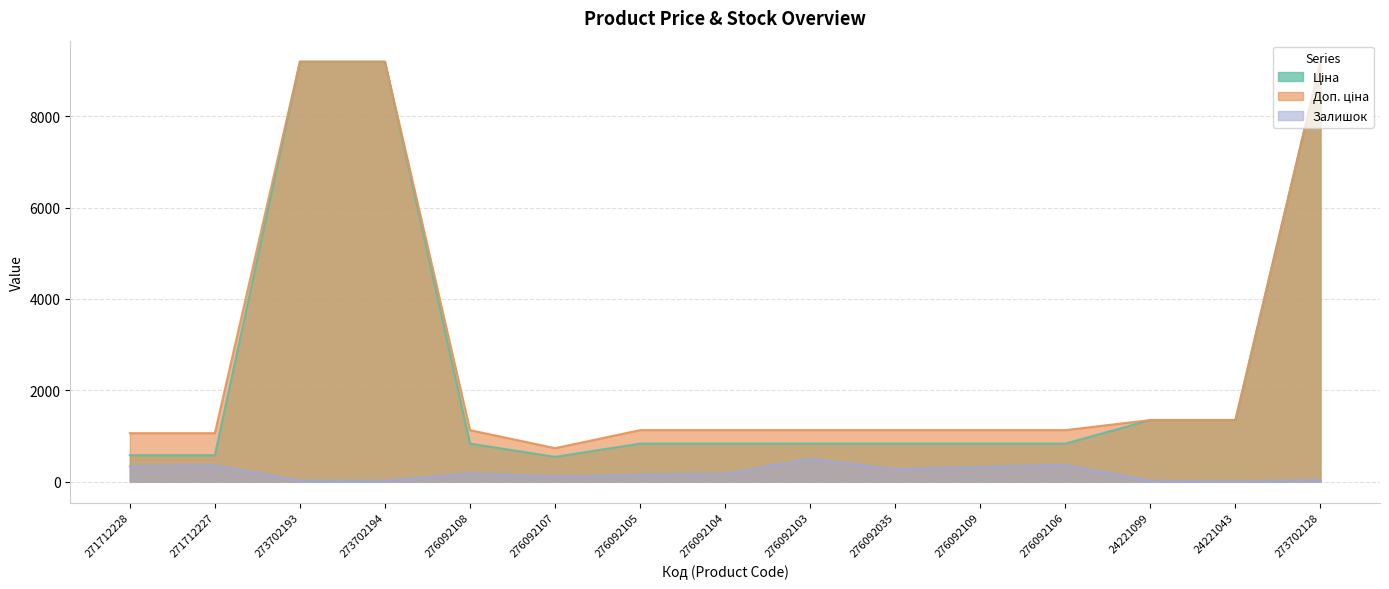

What is the difference between the maximum and second lowest values in the Ціна series?

8618.2